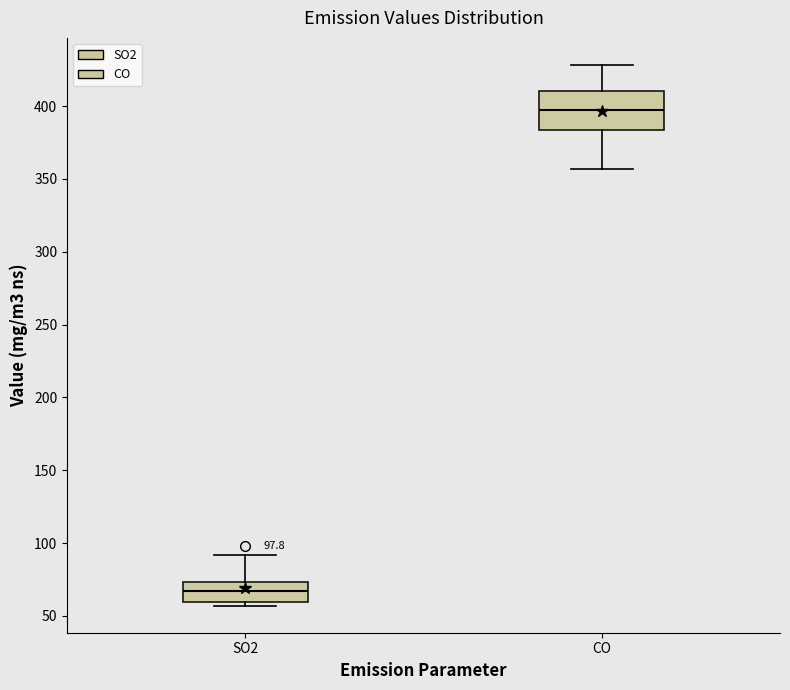

Which box is the tallest, from its lower edge to its upper edge?

CO